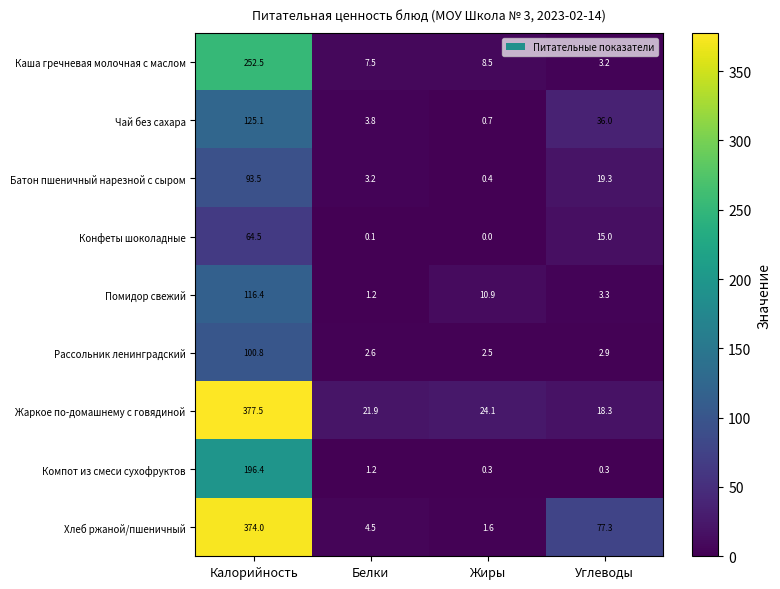

What is the greatest value displayed?

377.5